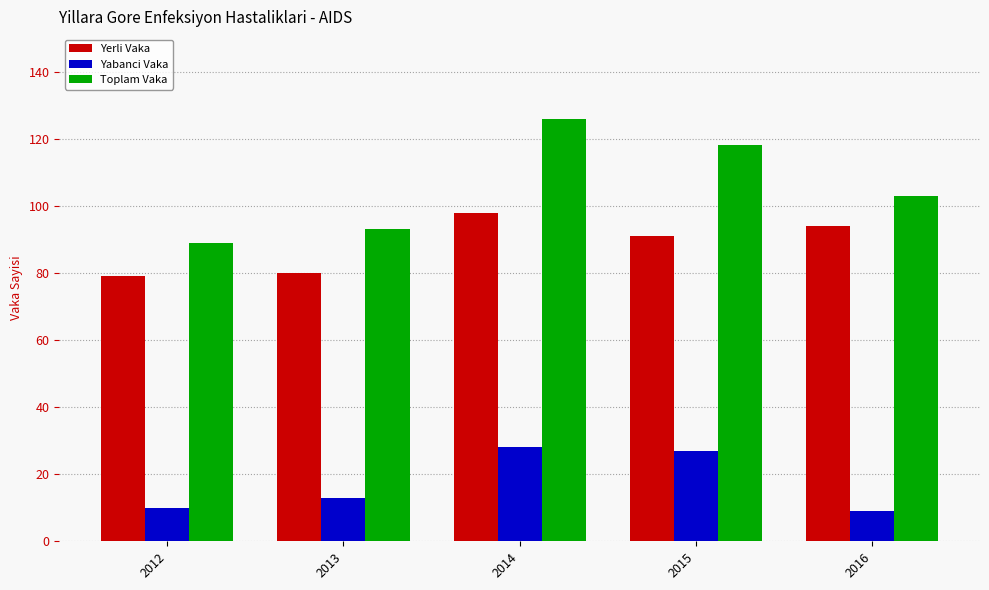

Is the value of Yabanci Vaka at 2015 greater than the value of Yerli Vaka at 2015?

No